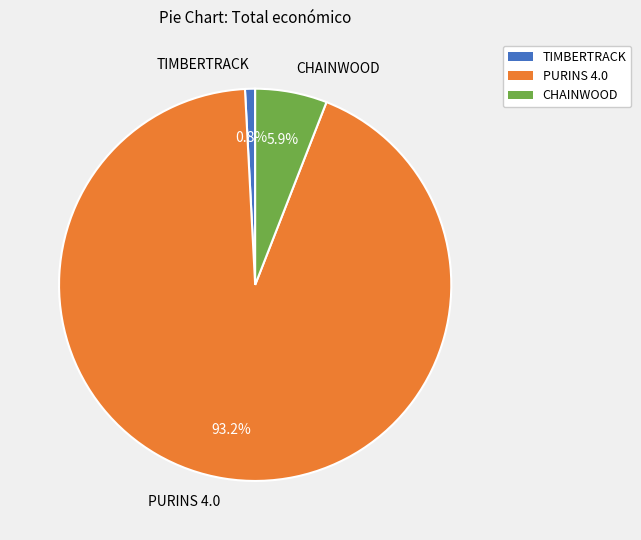

To the nearest percent, what is the difference between the largest and smallest slice percentages?

92%